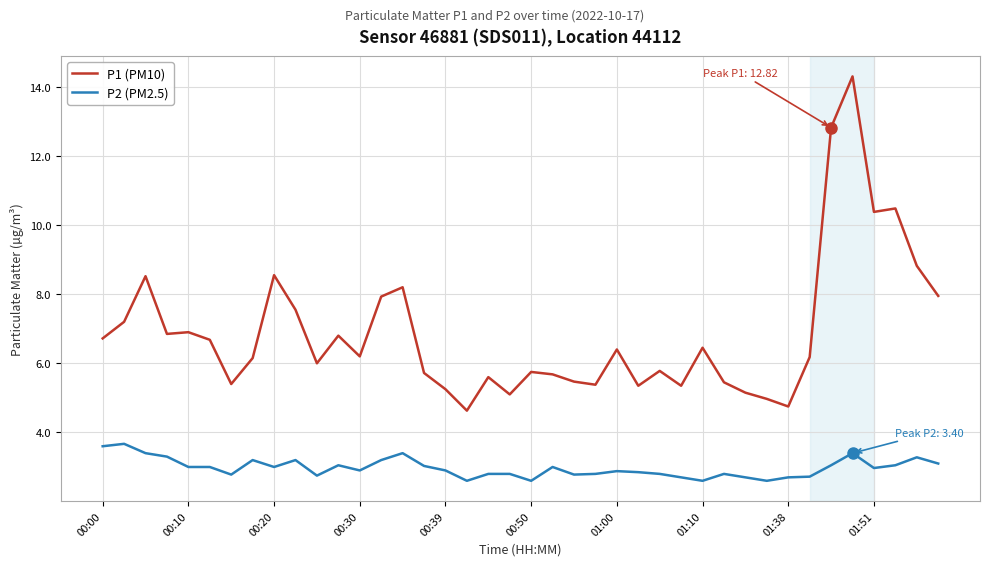

What is the highest value of the P2 (PM2.5) series?

3.7